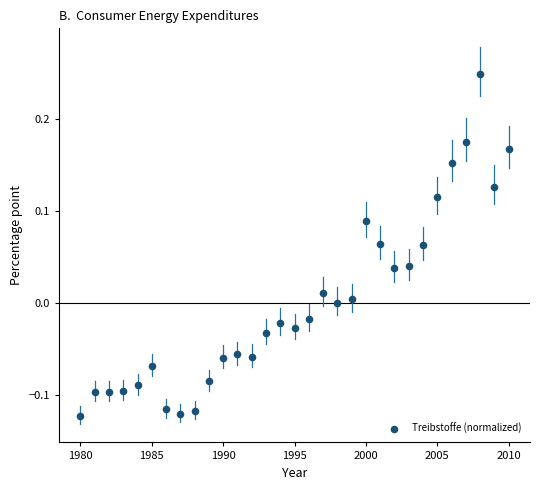

What is the range of X values (max minus min)?

30.0